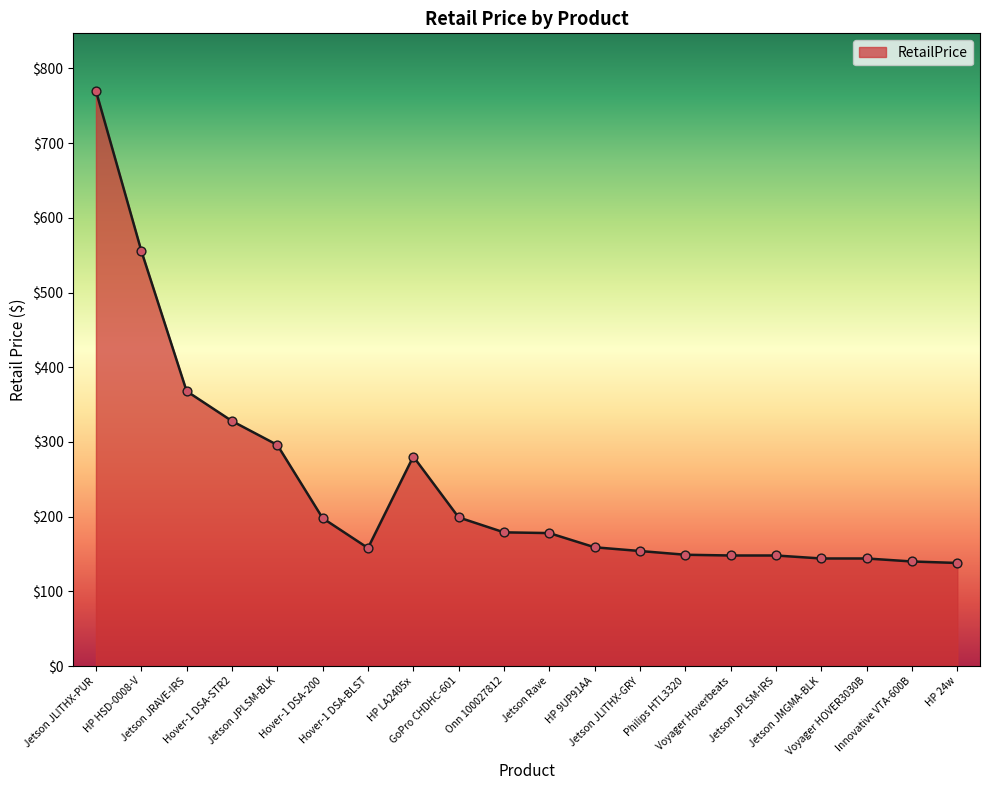

Approximately how many times larger is the value at HP 24w compared to Hover-1 DSA-200?

0.7